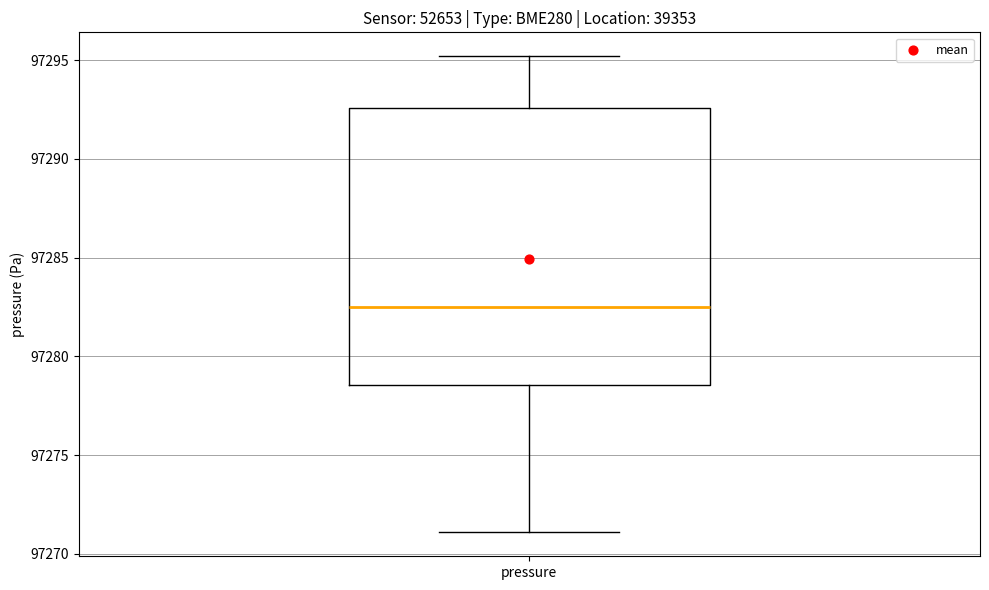

Read this box plot against the y-axis: the position of the median line, the range covered by the box, and the ends of both whiskers. The values are not printed on the chart, so give them approximately, as read against the axis.

median 97282.5, box 97278.5 to 97292.5, whiskers 97271.0 to 97295.0